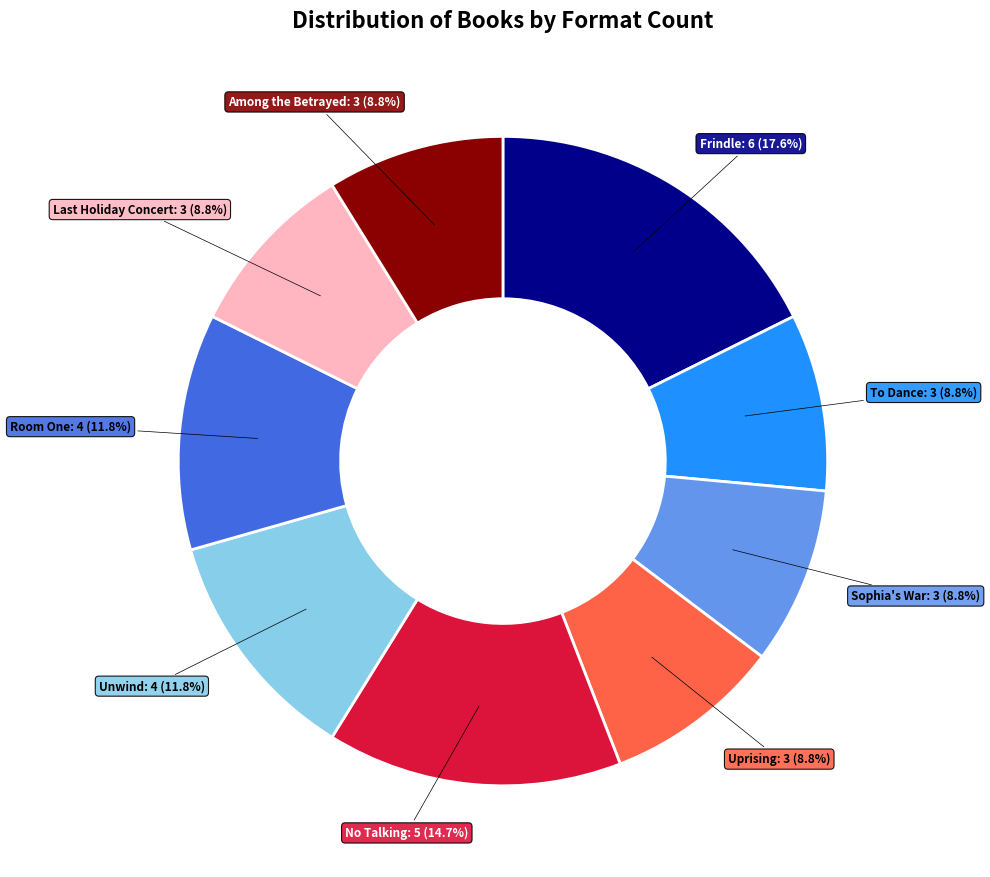

Is there a majority slice in this chart?

No